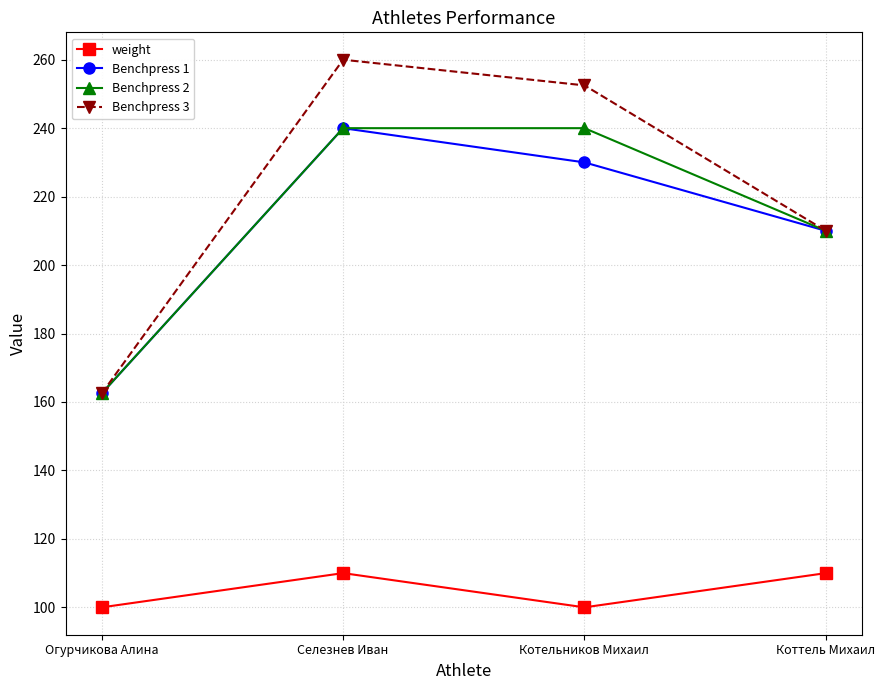

List the labels in order of Benchpress 3 value, largest first.

Селезнев Иван, Котельников Михаил, Коттель Михаил, Огурчикова Алина